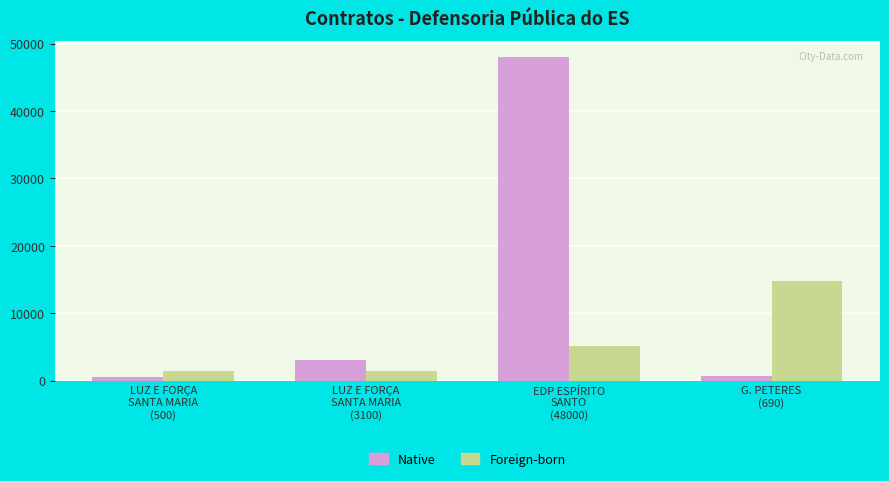

Is the value of Native at LUZ E FORÇA
SANTA MARIA
(3100) greater than the value of Foreign-born at LUZ E FORÇA
SANTA MARIA
(3100)?

Yes